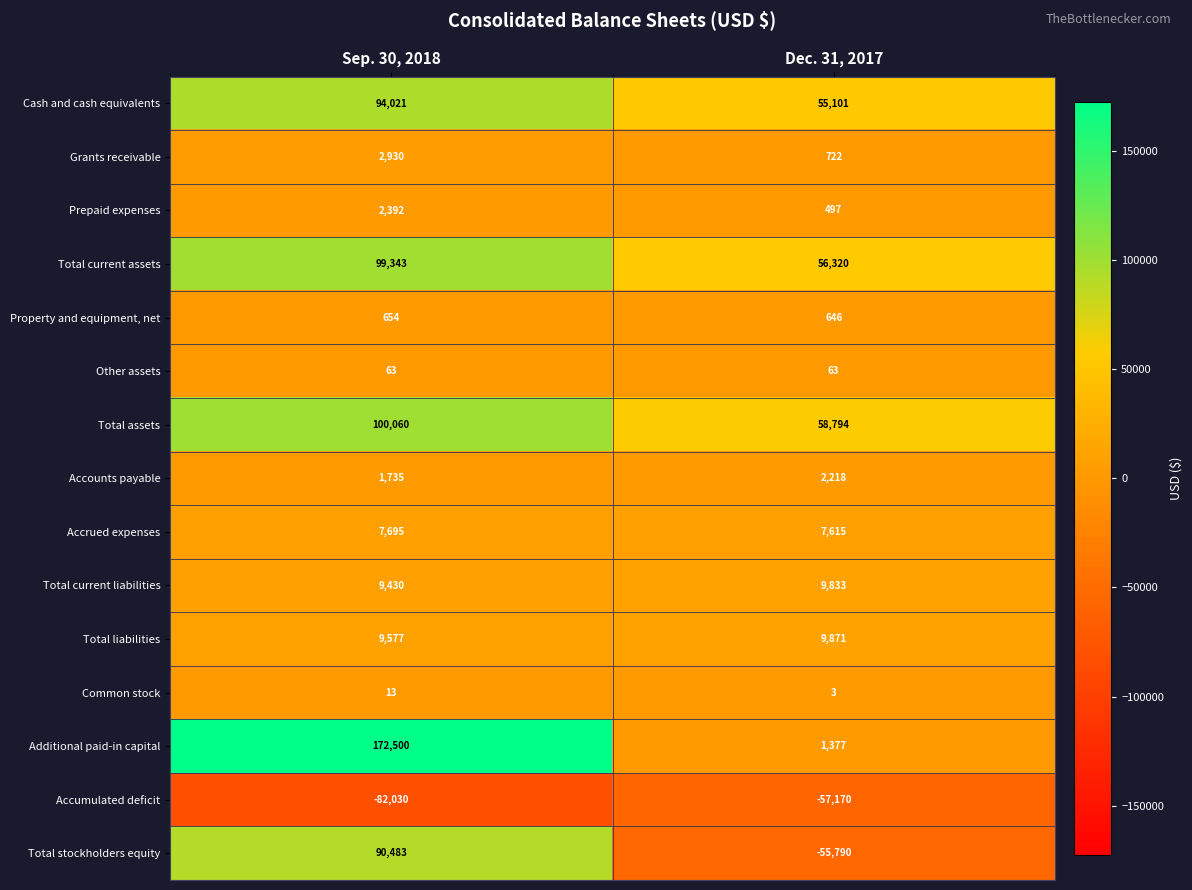

At which category does the chart reach its minimum across all series?

Sep. 30, 2018